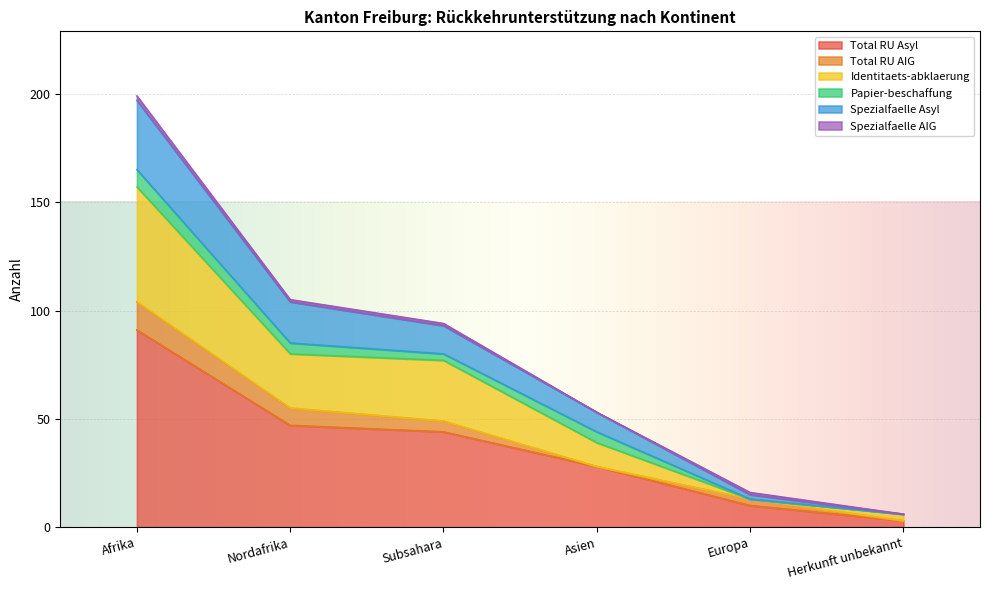

At which label does Spezialfaelle Asyl first exceed 93?

Afrika